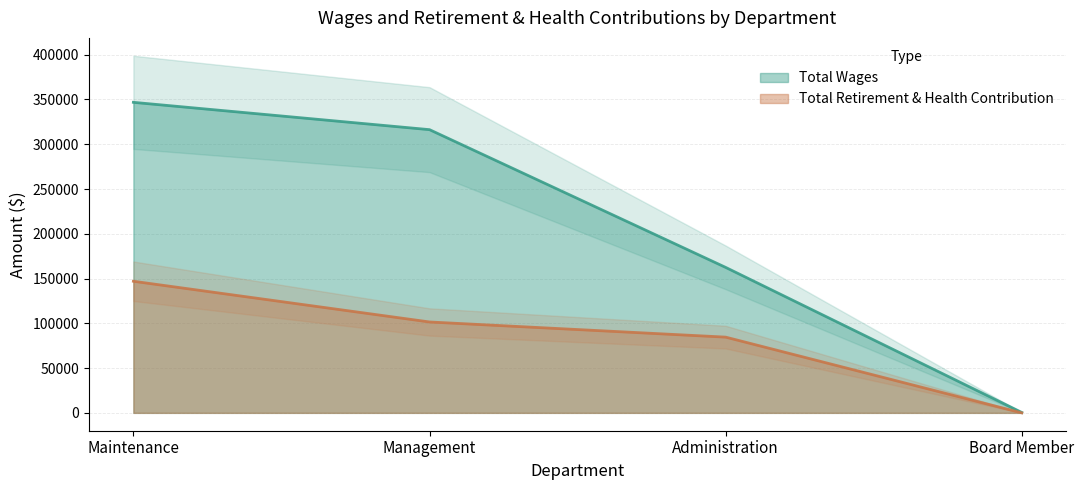

Which series has the largest total across all categories?

Total Wages